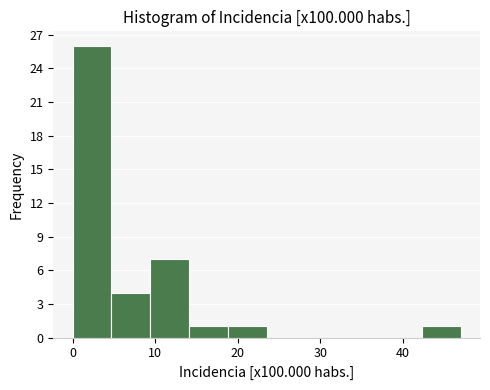

Over which range of the x-axis is the bar tallest?

0.0 to 4.7